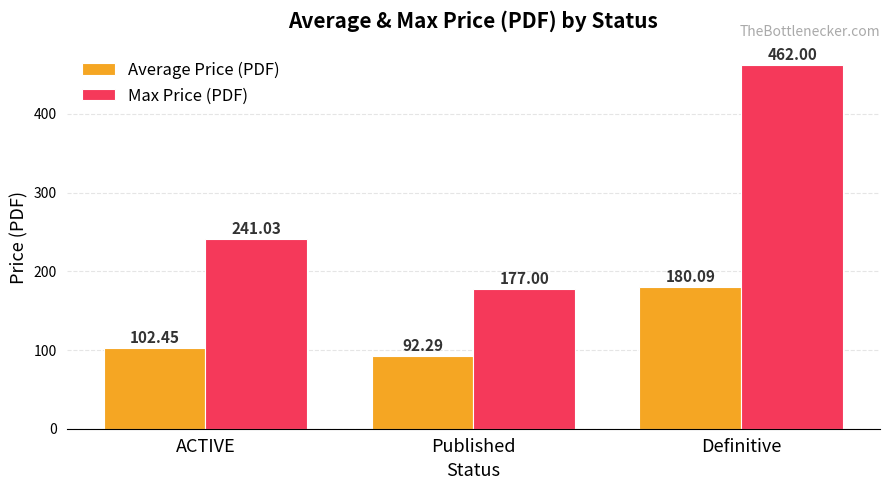

What are all the series names shown in the legend?

Average Price (PDF), Max Price (PDF)